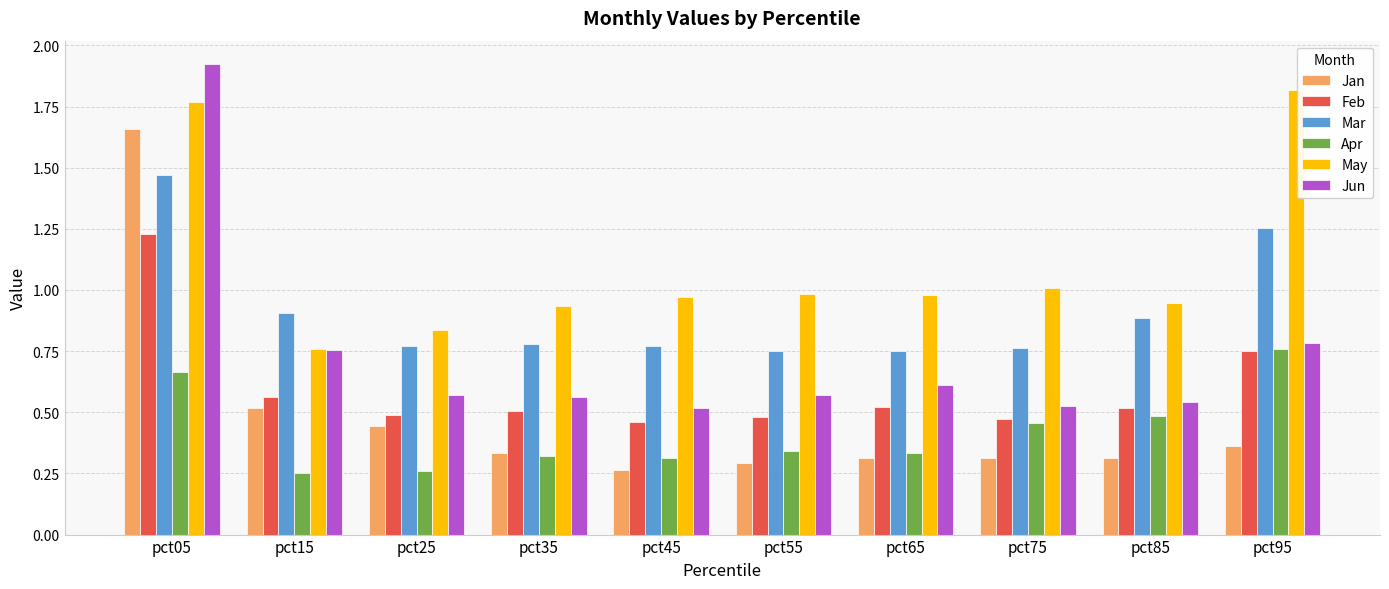

Which series changed the most between pct65 and pct95?

May